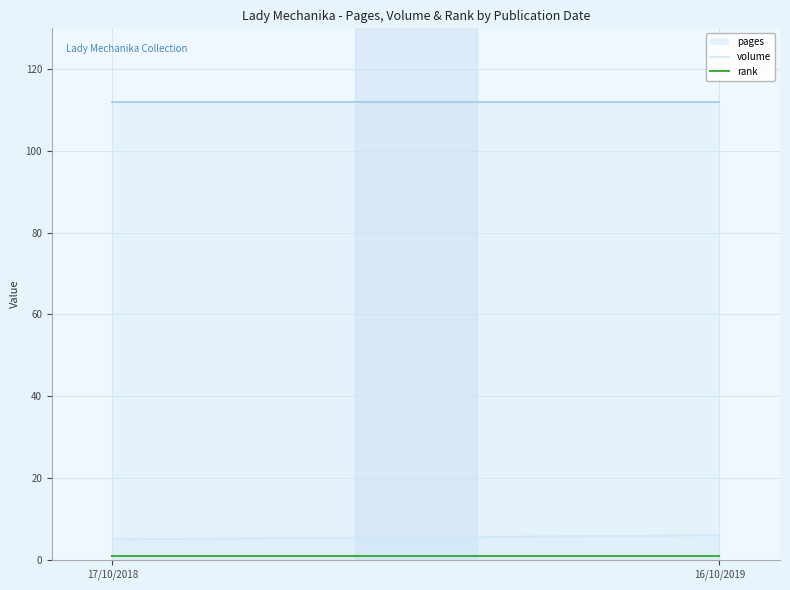

What is the label of the 2nd point from the left?

16/10/2019